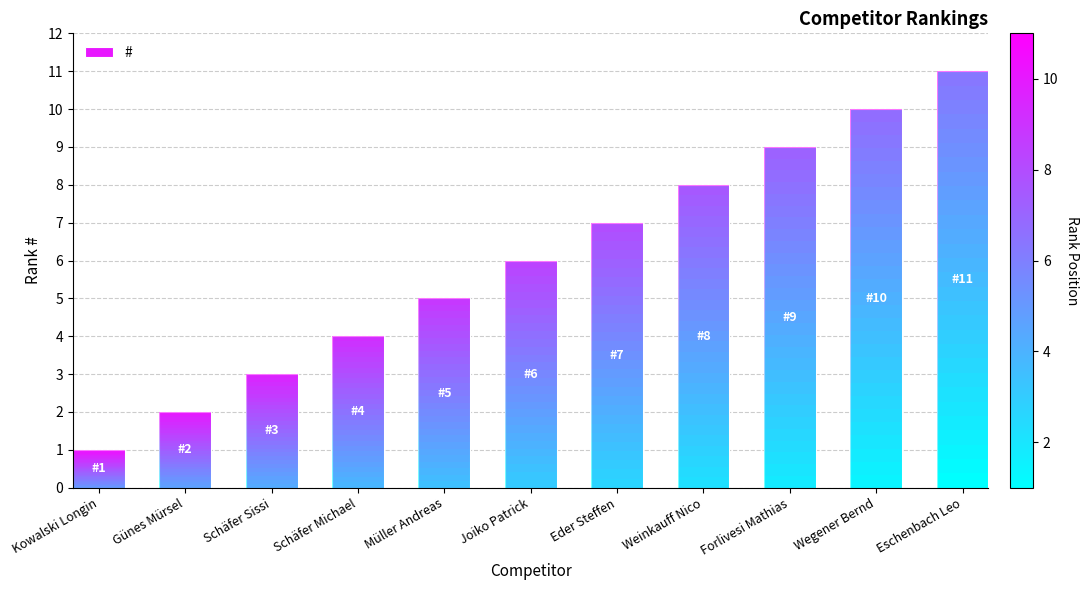

What is the change in value from Schäfer Sissi to Forlivesi Mathias?

+6